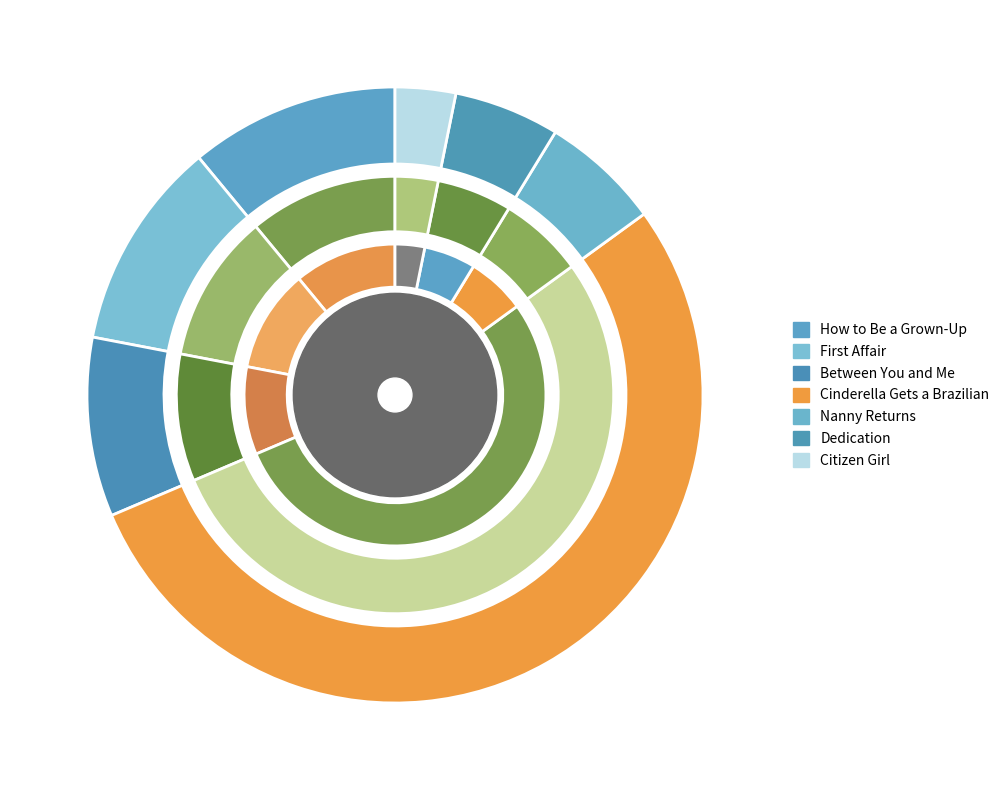

Approximately how many times larger is the value at Dedication compared to Citizen Girl?

1.7